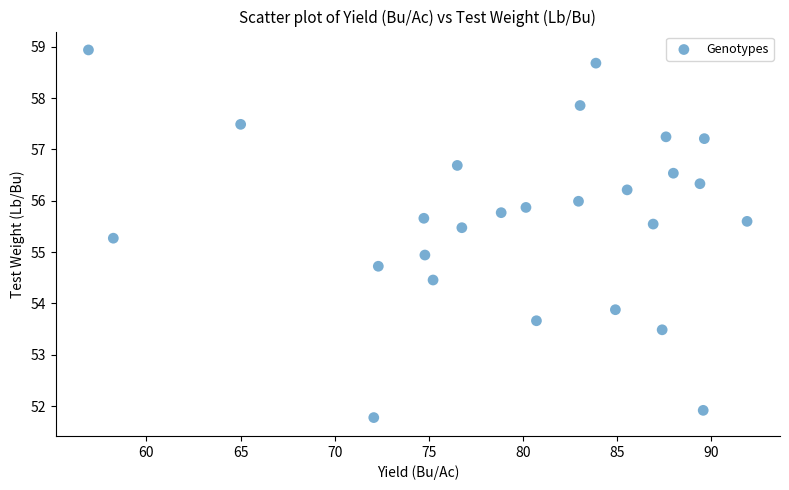

What is the range of Y values (max minus min)?

7.2